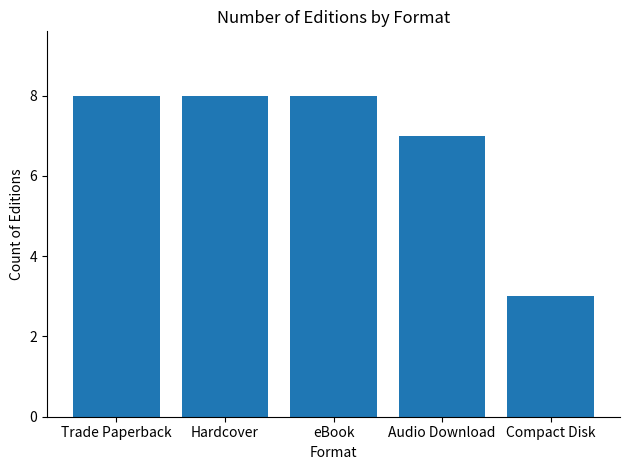

Does the chart contain stacked bars?

No